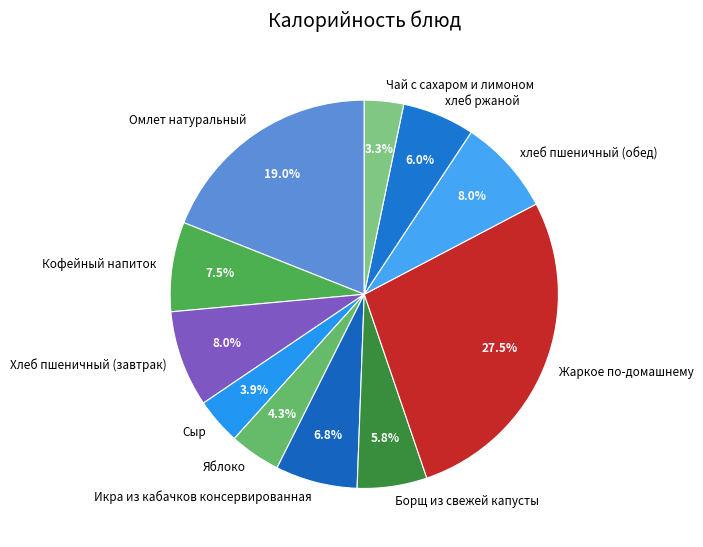

What is the largest slice in the pie chart?

Жаркое по-домашнему